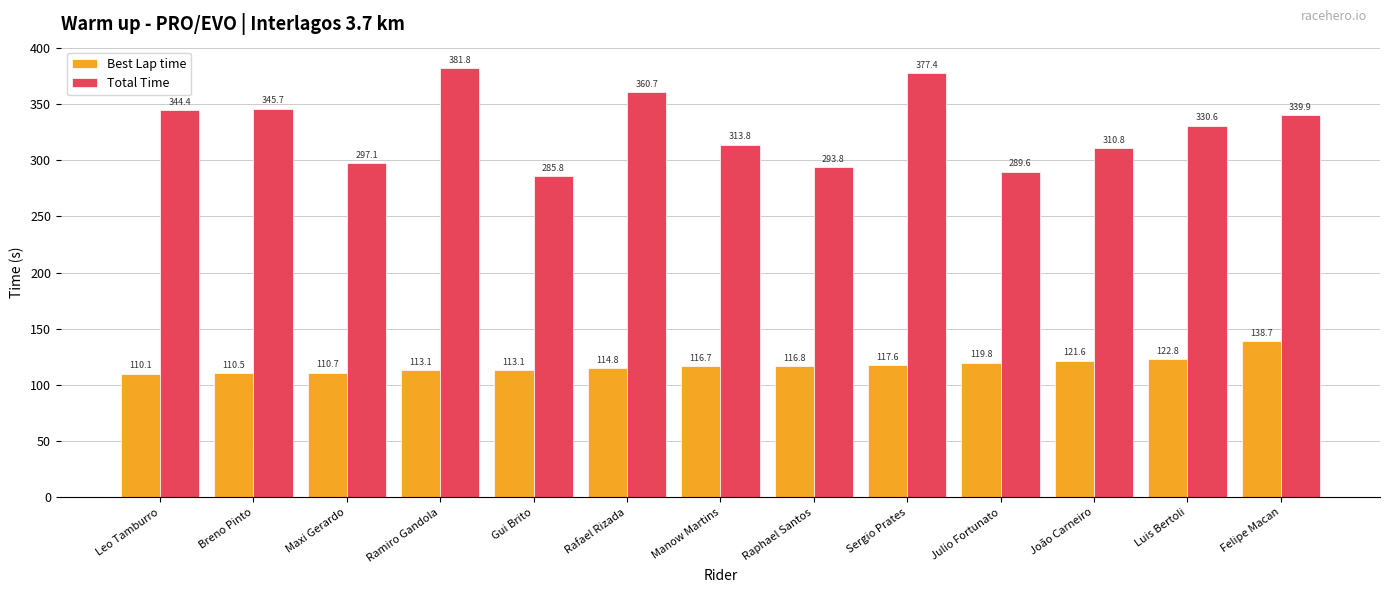

At which label does Total Time reach its peak?

Ramiro Gandola